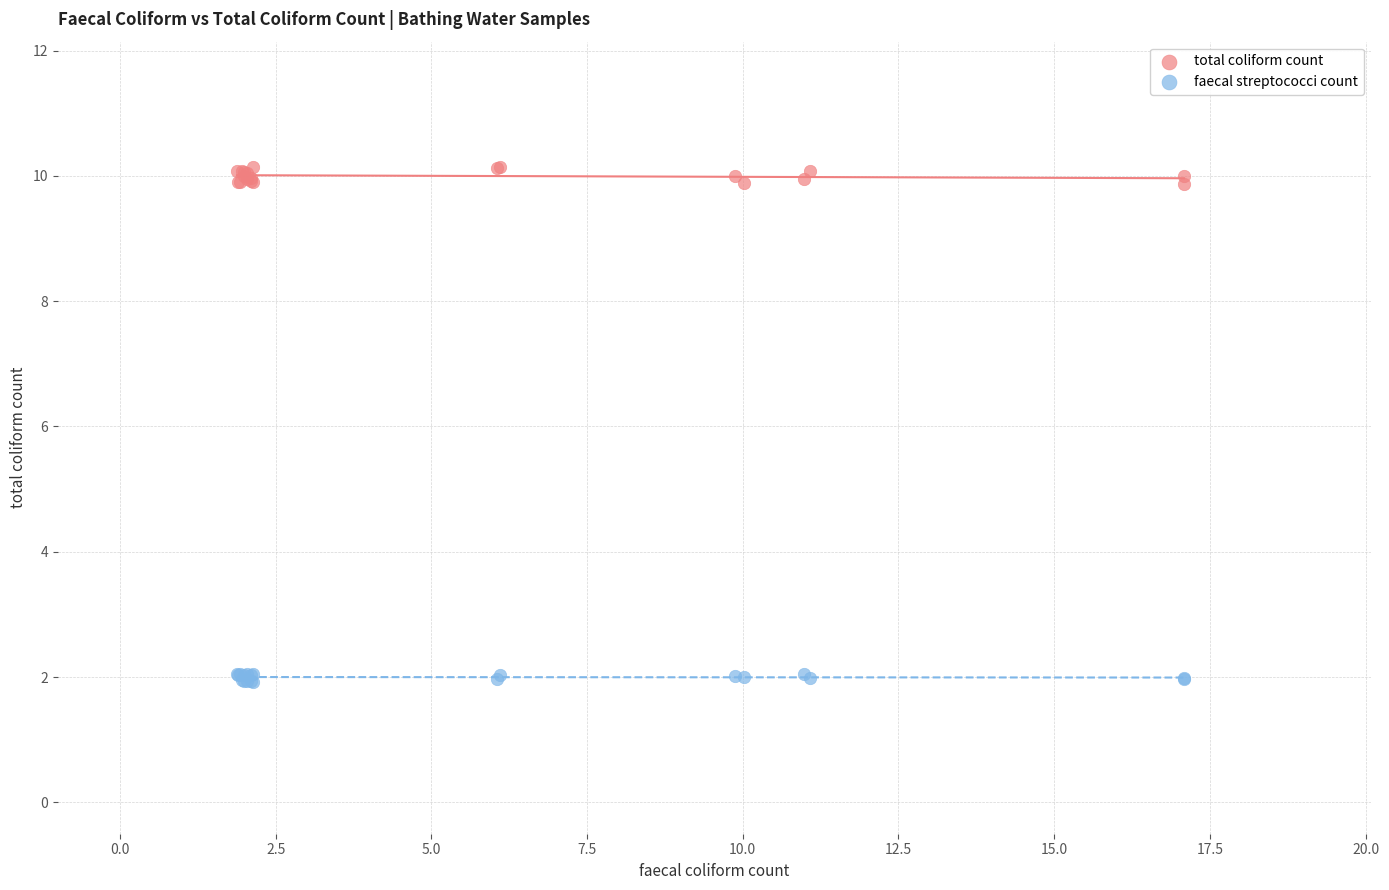

Which series has the largest Y range (max minus min)?

total coliform count